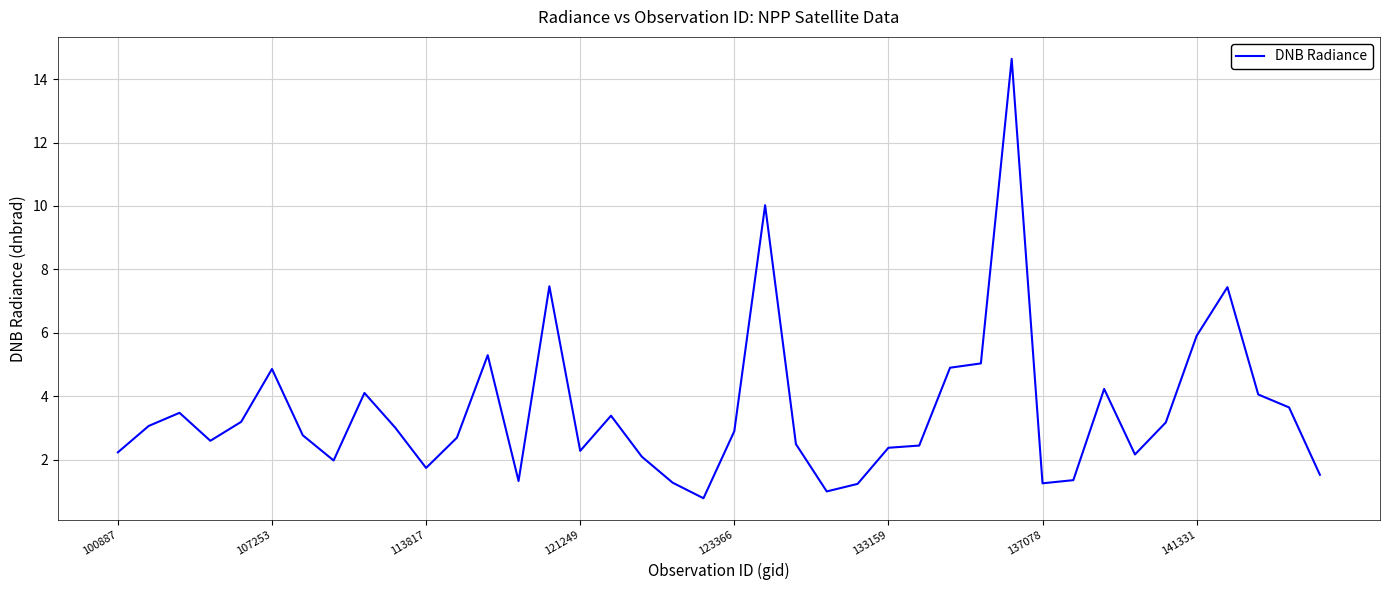

What is the smallest value displayed?

0.8